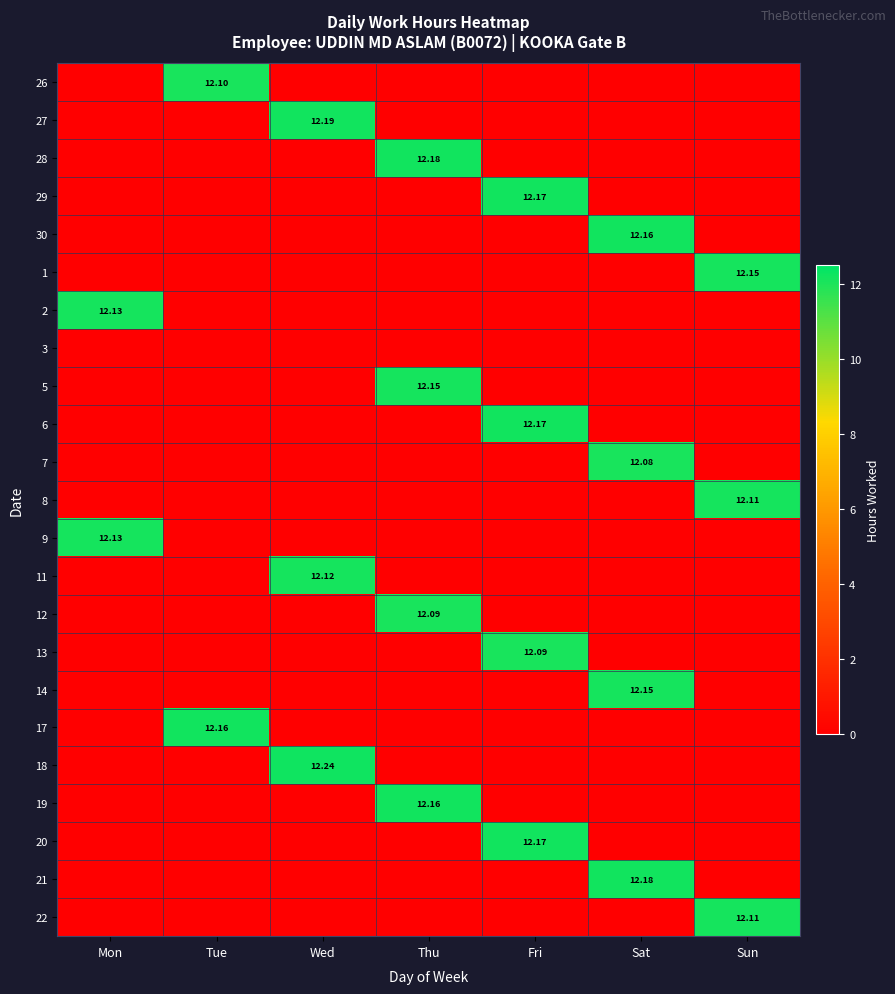

At how many categories does at least one series exceed 4?

7